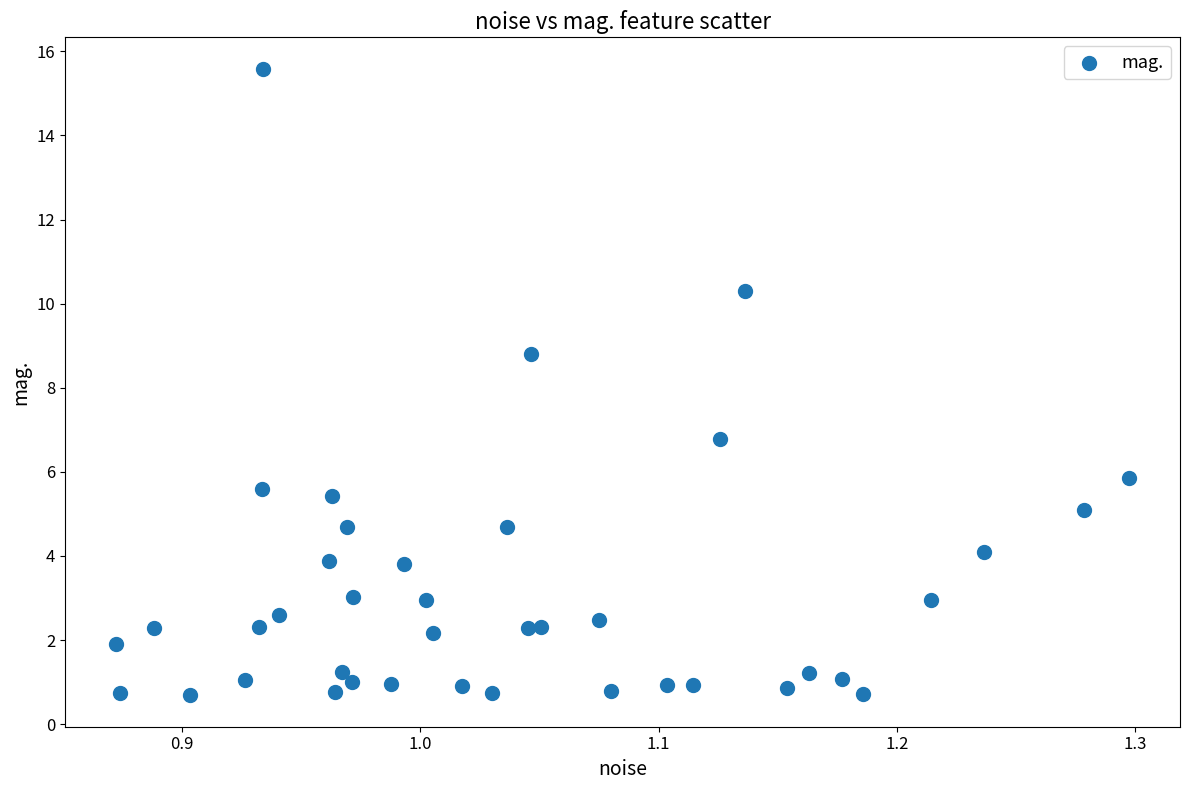

What is the range of Y values (max minus min)?

14.9